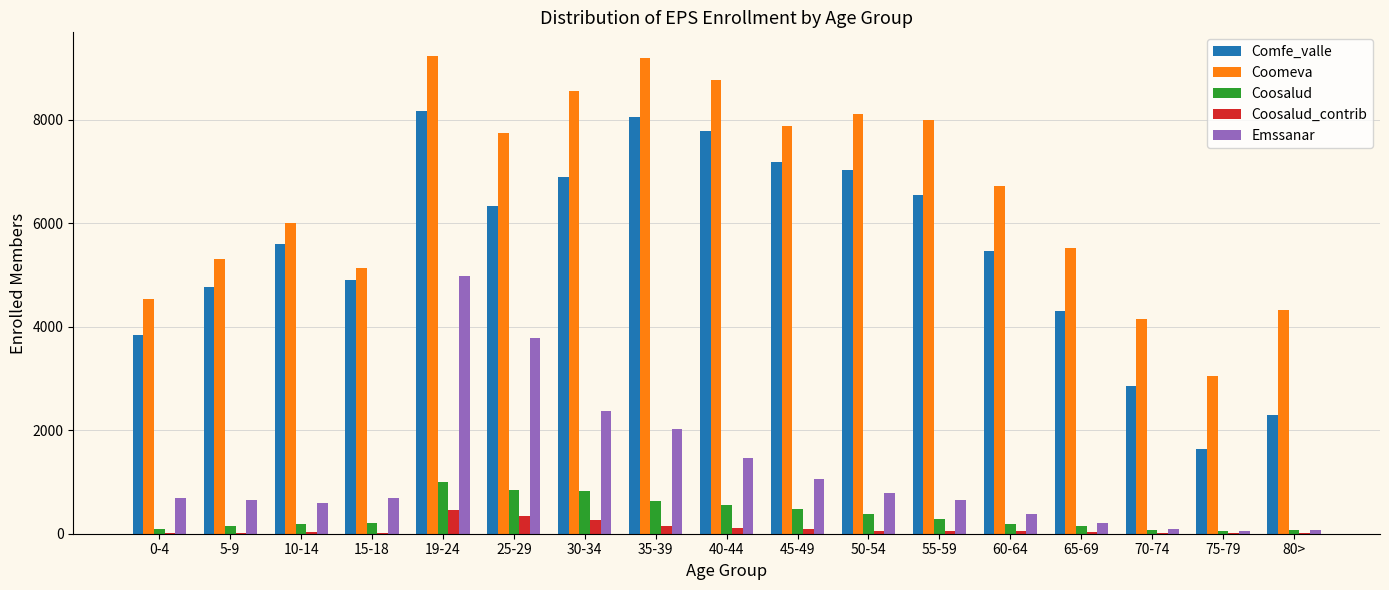

Read the Emssanar value at 35-39.

2030